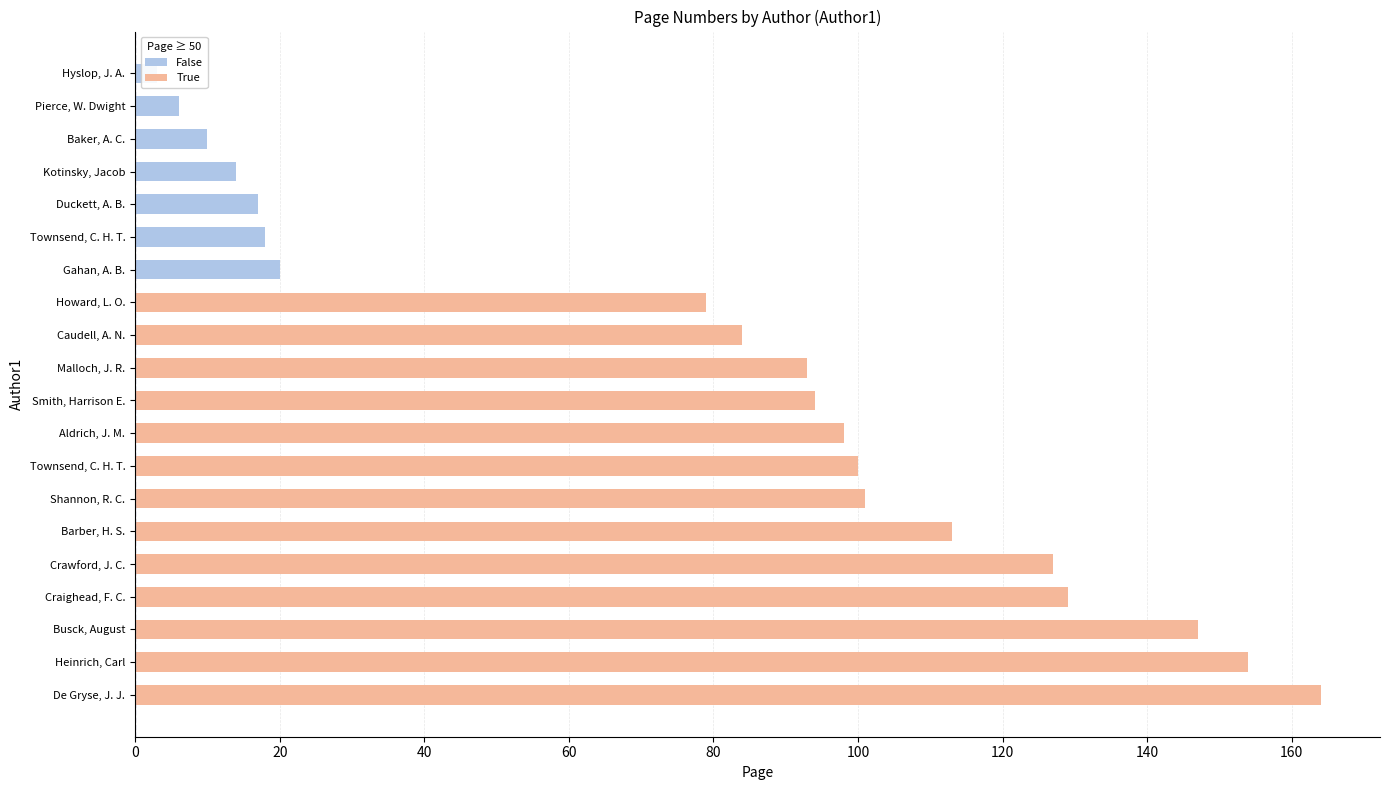

What is the label of the 14th bar from the left?

Shannon, R. C.